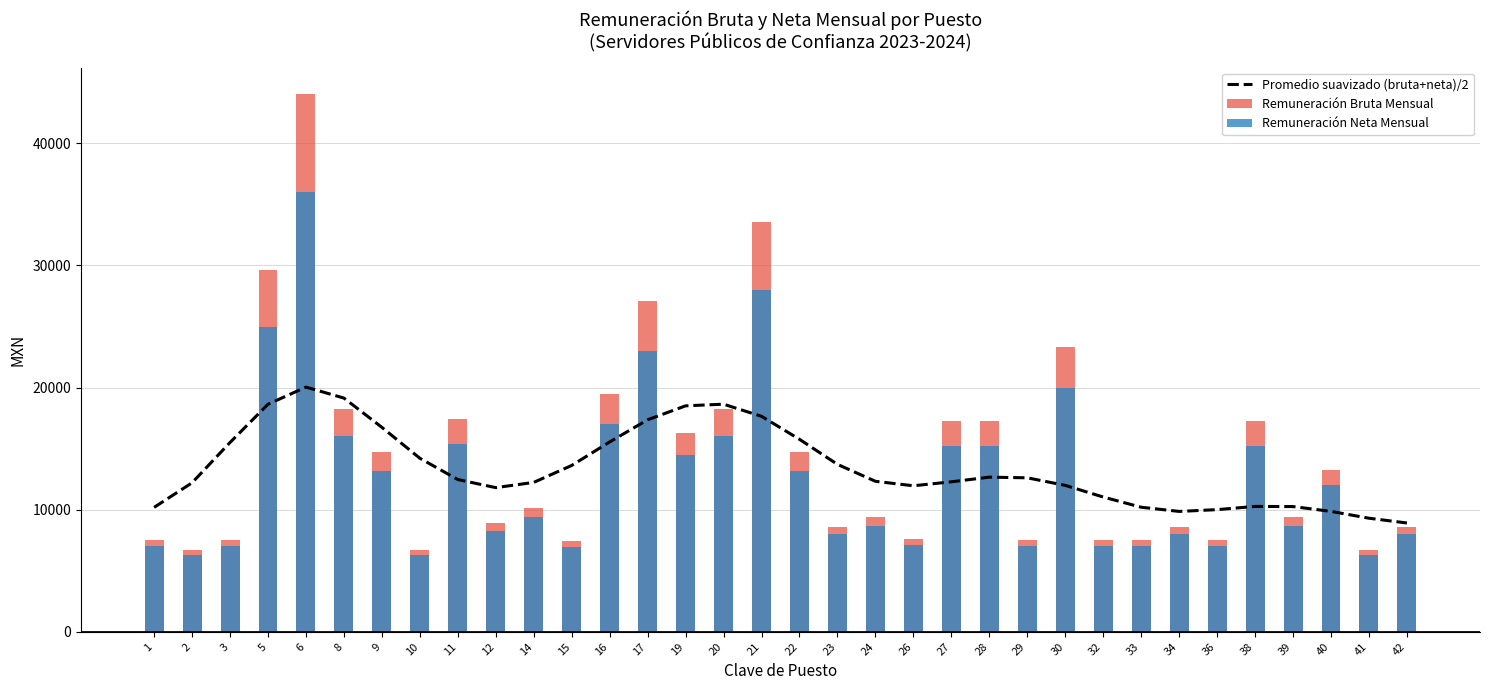

Is it true that Remuneración Neta Mensual equals 36761.4 at 5?

False